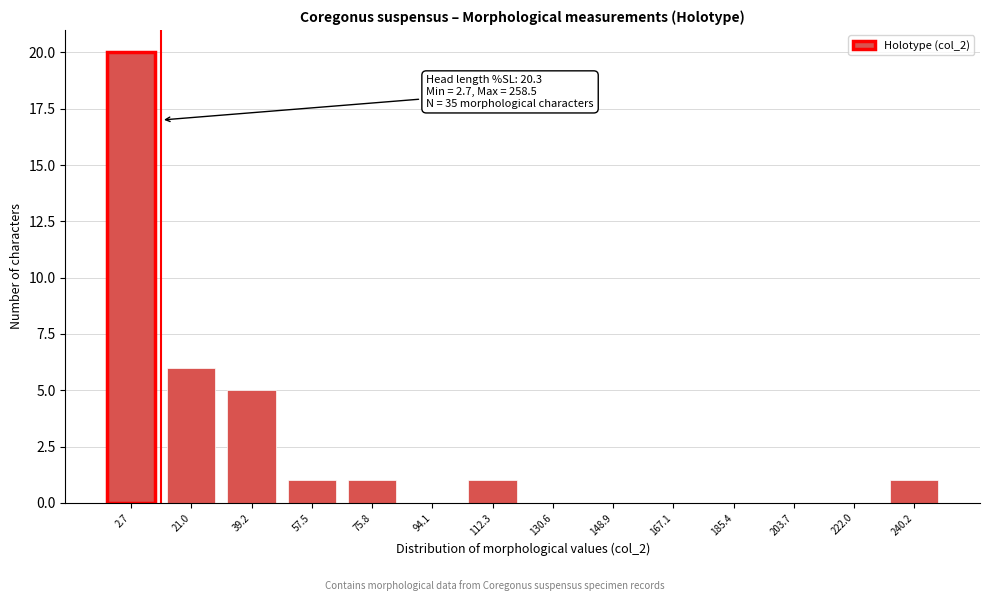

Reading right to left, transcribe all the data shown in this chart.

240.2=1	222.0=0	203.7=0	185.4=0	167.1=0	148.9=0	130.6=0	112.3=1	94.1=0	75.8=1	57.5=1	39.2=5	21.0=6	2.7=20